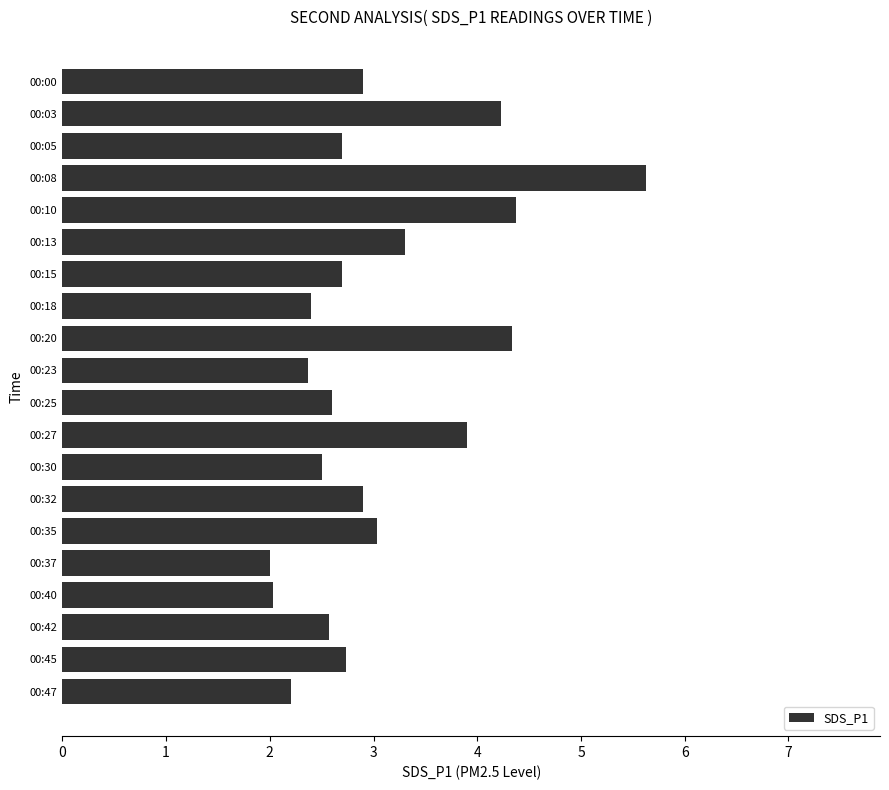

Does the chart contain stacked bars?

No